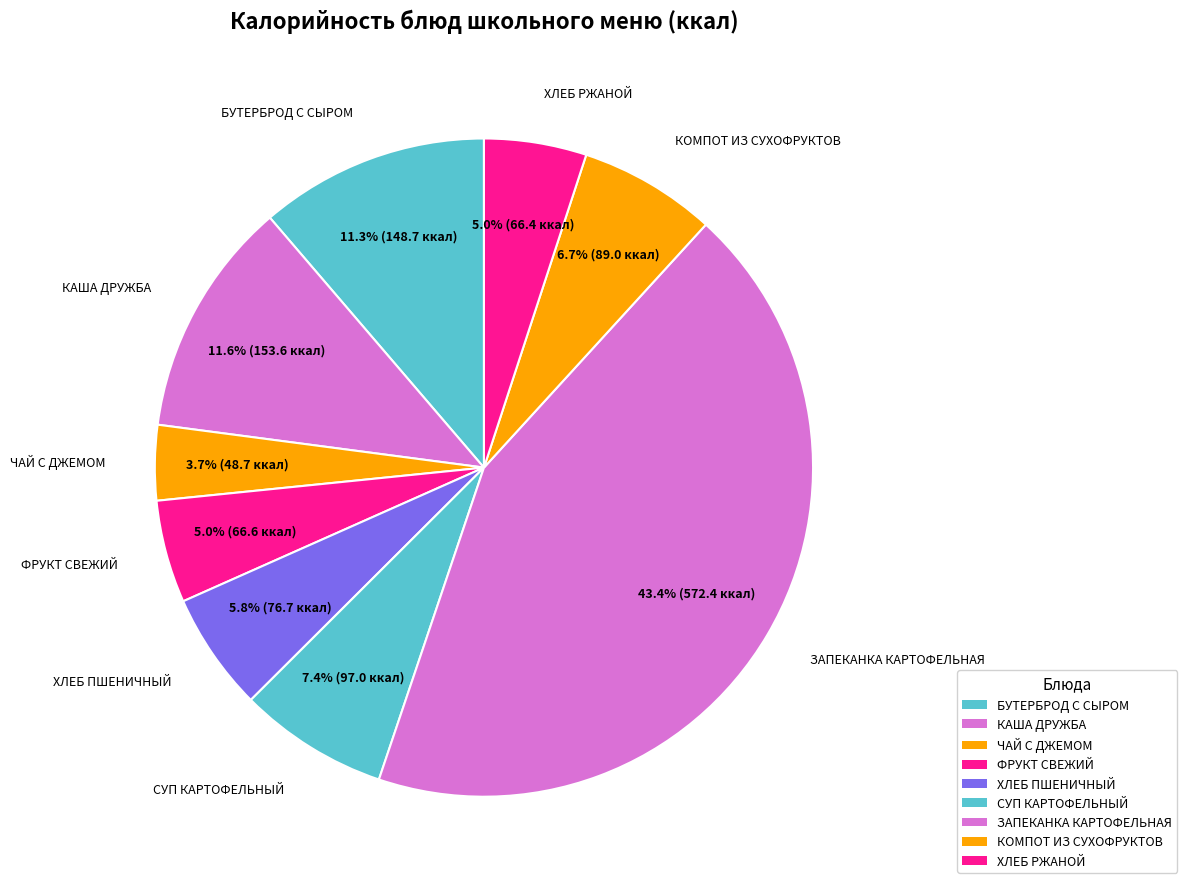

How many segments does this pie chart have?

9